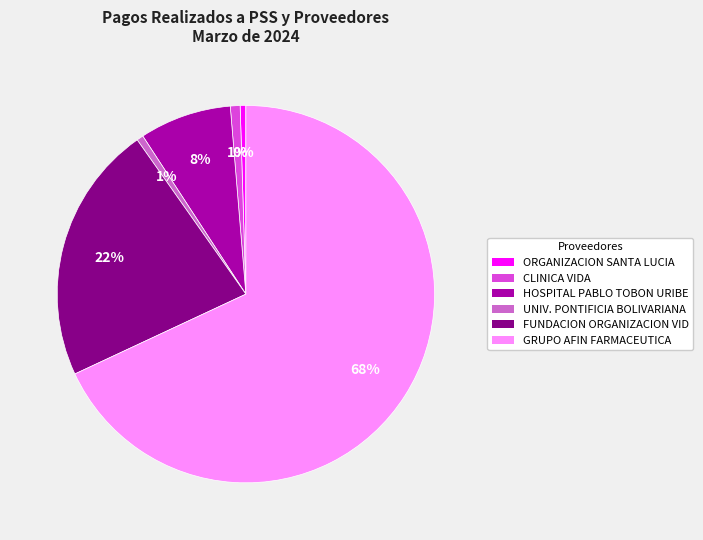

Is there a majority slice in this chart?

Yes